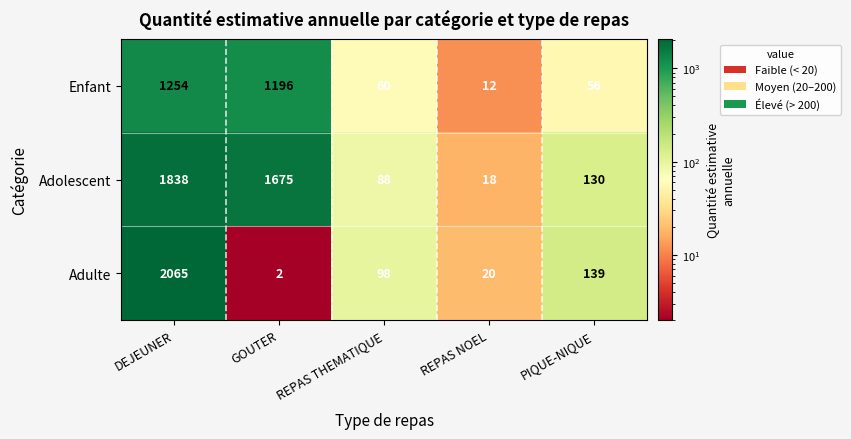

Which series has the largest total across all categories?

Adolescent